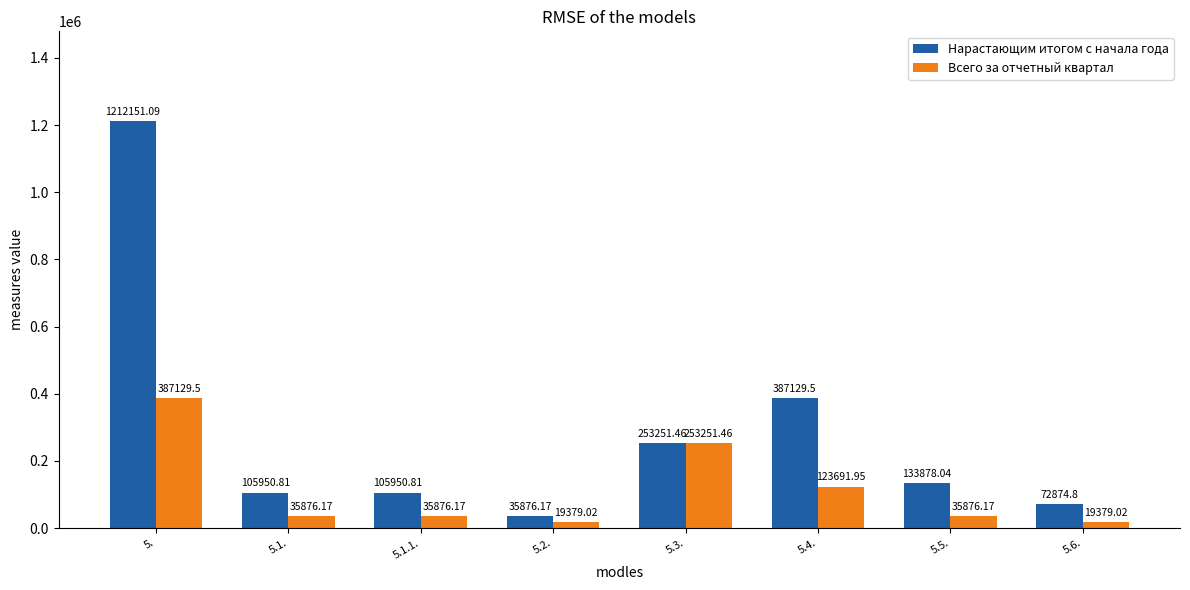

Which series changed the most between 5. and 5.2.?

Нарастающим итогом с начала года